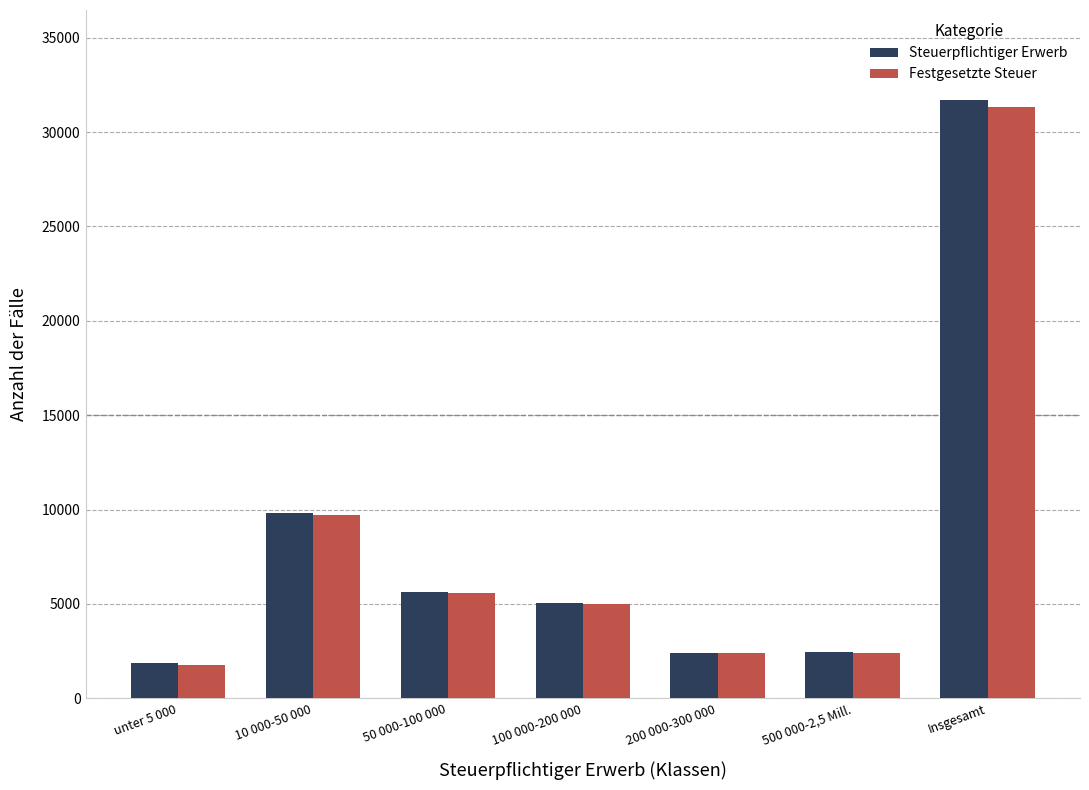

How many data points in Festgesetzte Steuer are less than 5008?

3